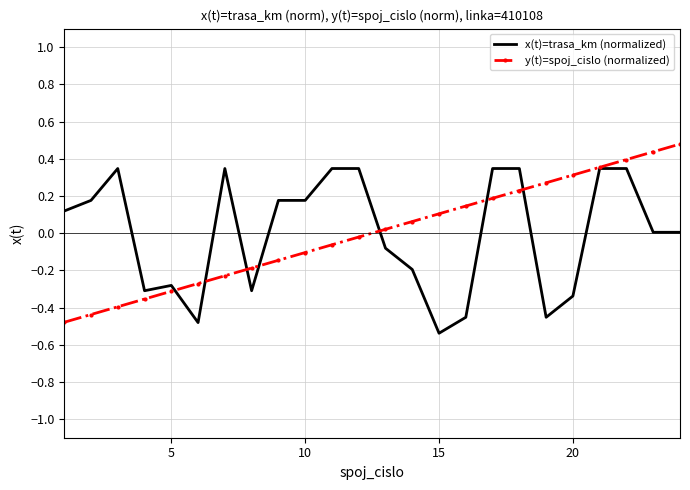

Rank the series by their maximum value, from lowest to highest.

x(t)=trasa_km (normalized), y(t)=spoj_cislo (normalized)